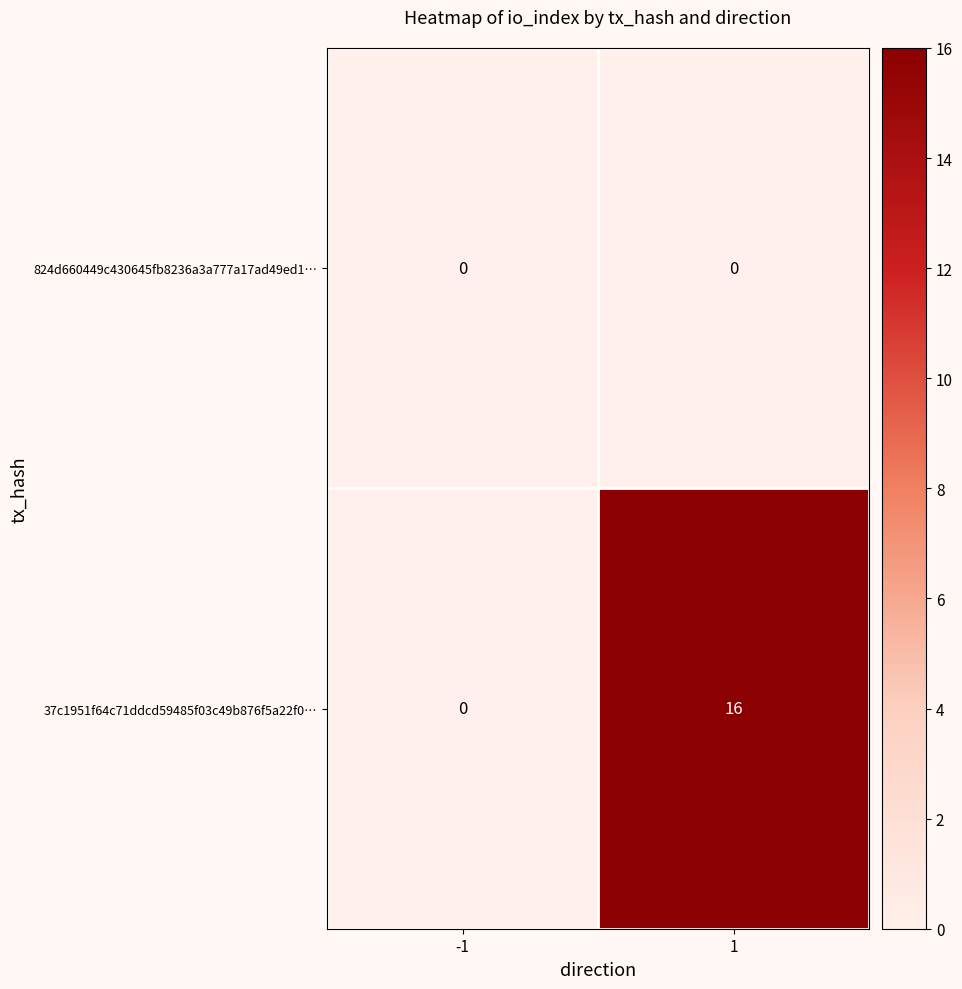

Which series has the largest range (max minus min)?

37c1951f64c71ddcd59485f03c49b876f5a22f0…